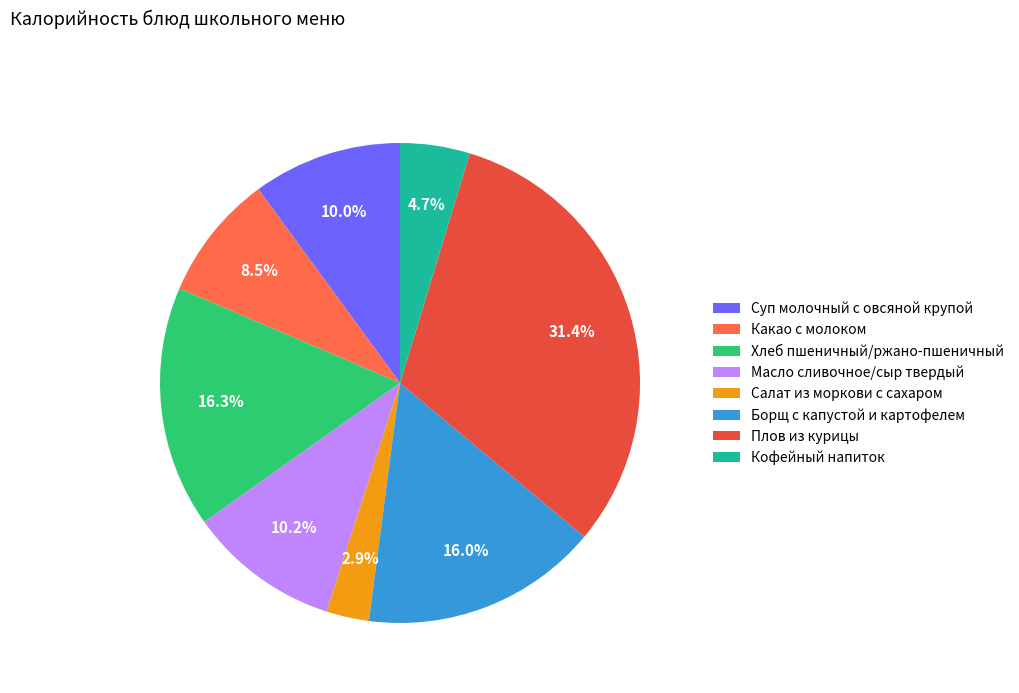

Which category has the biggest portion of the pie?

Плов из курицы